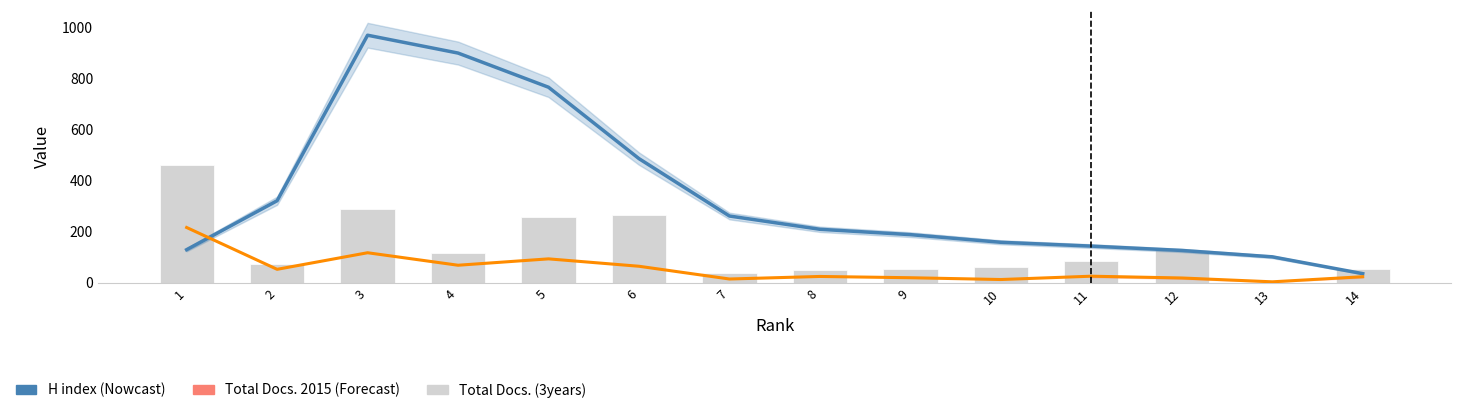

Which has a higher value, 14 or 3?

3